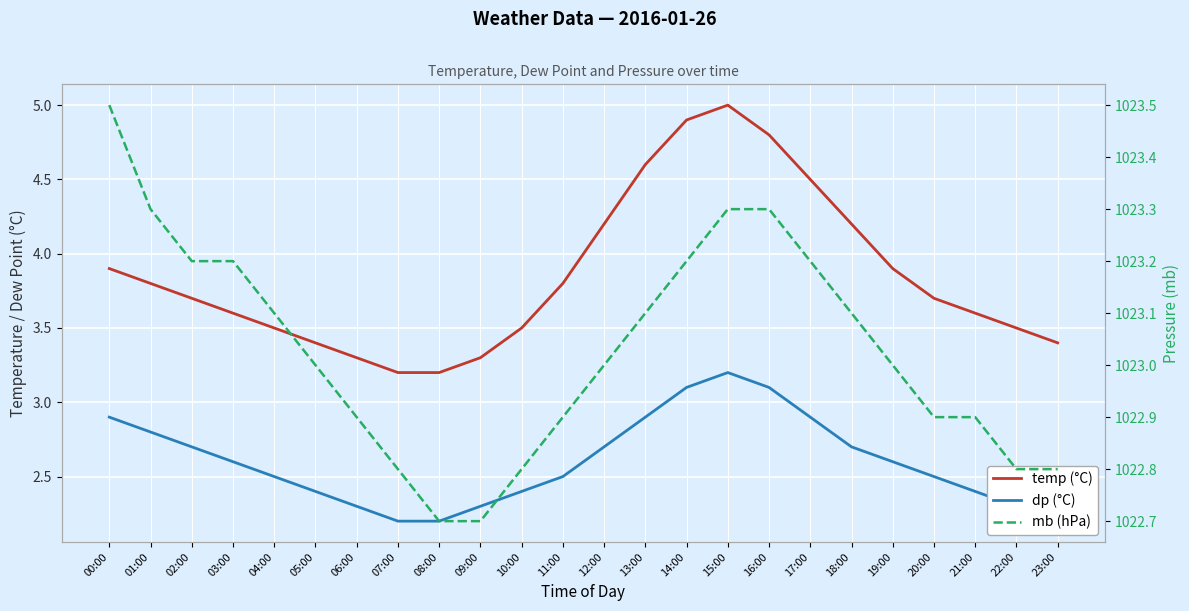

True or false: dp and mb cross at least once.

False